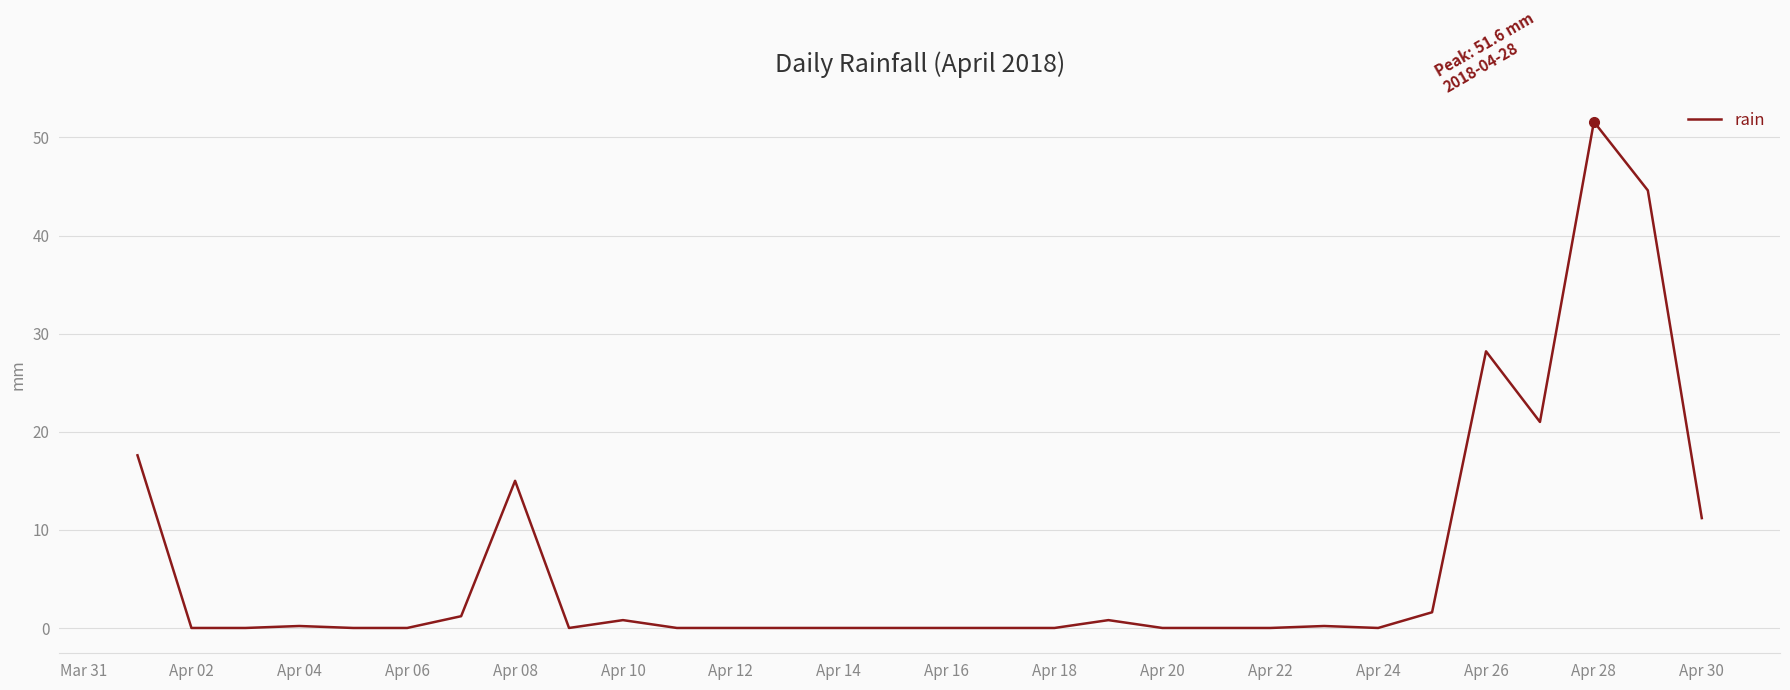

Reading left to right, list all the values displayed in this chart.

17.6	0.0	0.0	0.2	0.0	0.0	1.2	15.0	0.0	0.8	0.0	0.0	0.0	0.0	0.0	0.0	0.0	0.0	0.8	0.0	0.0	0.0	0.2	0.0	1.6	28.2	21.0	51.6	44.6	11.2